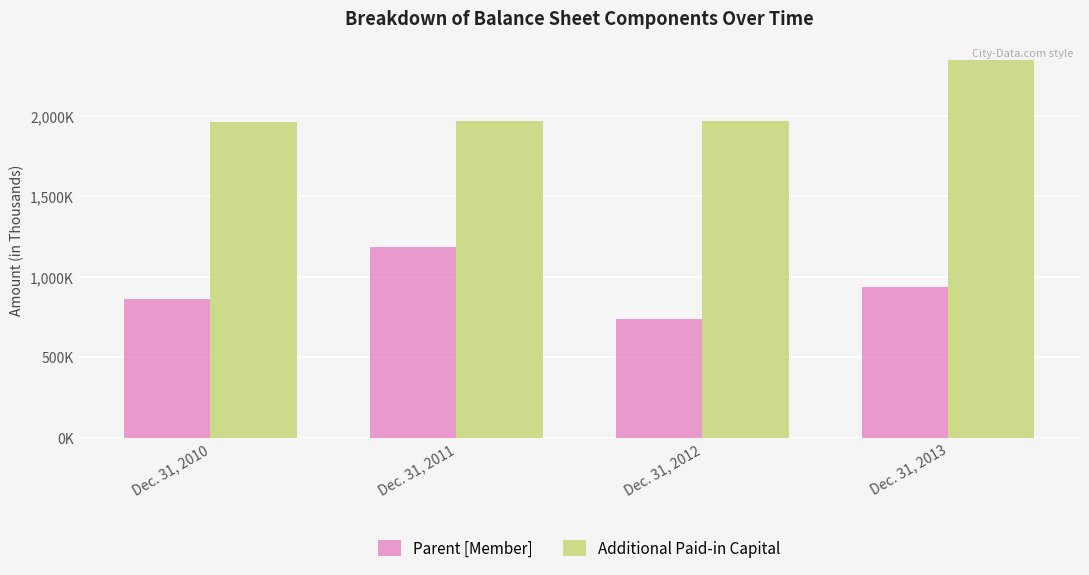

What is the difference between the second highest and minimum values in the Additional Paid-in Capital series?

4322